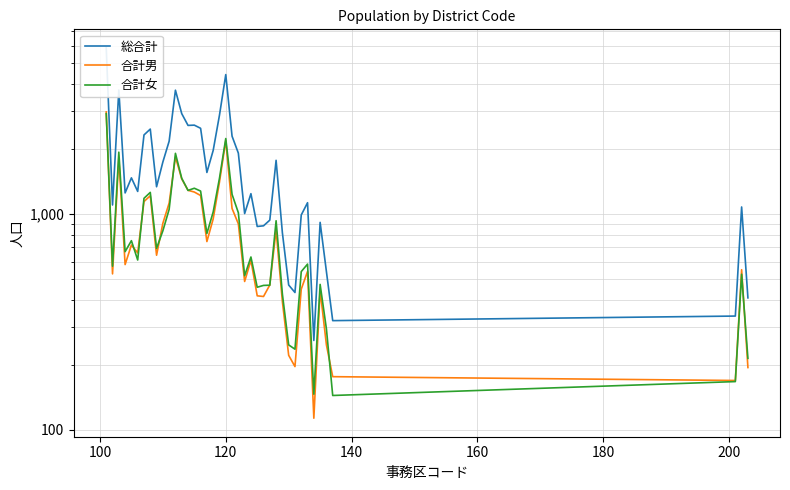

True or false: 総合計 and 合計女 cross at least once.

False